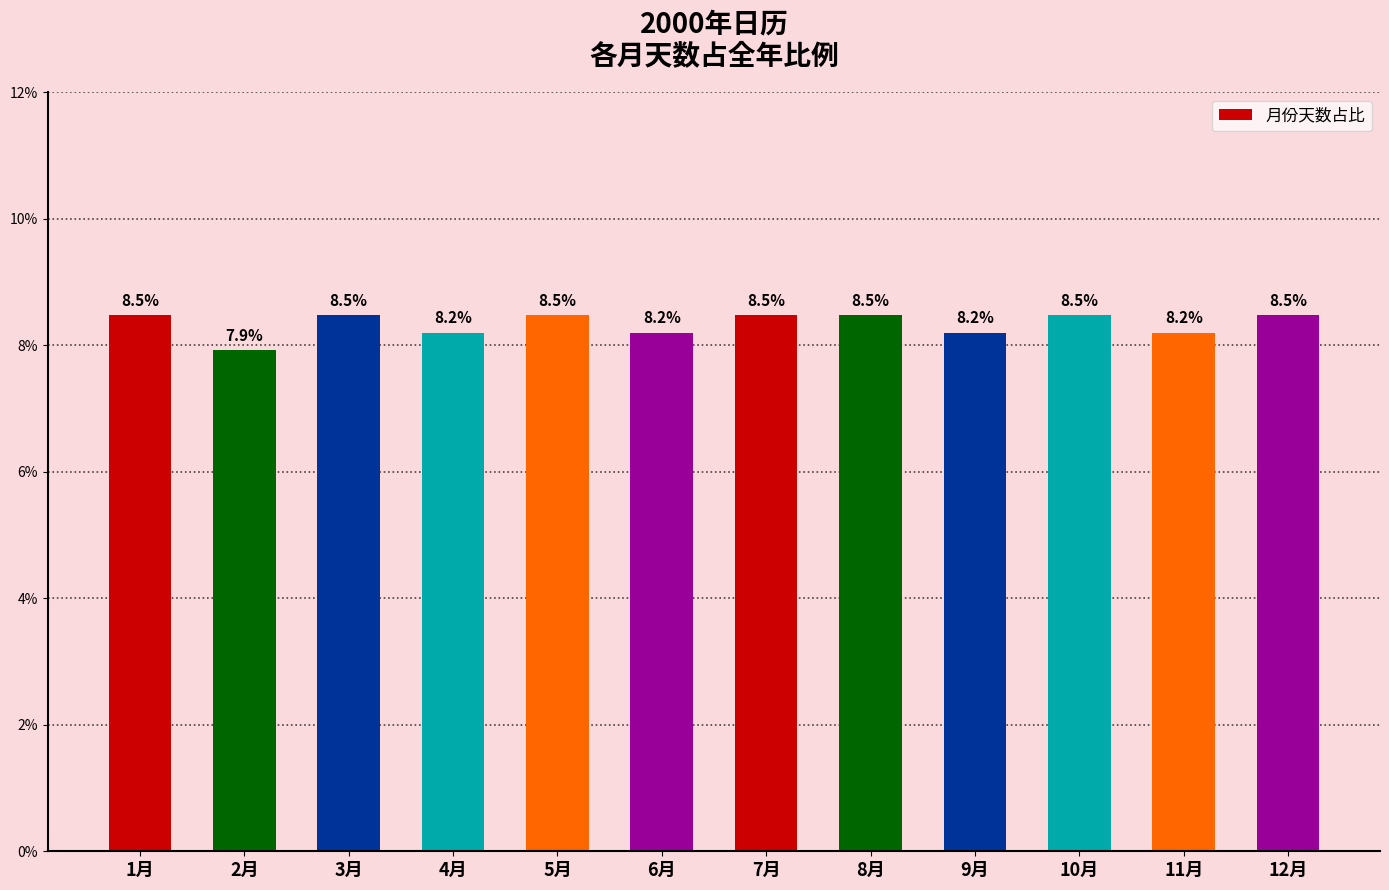

Approximately how many times larger is the value at 7月 compared to 10月?

1.0